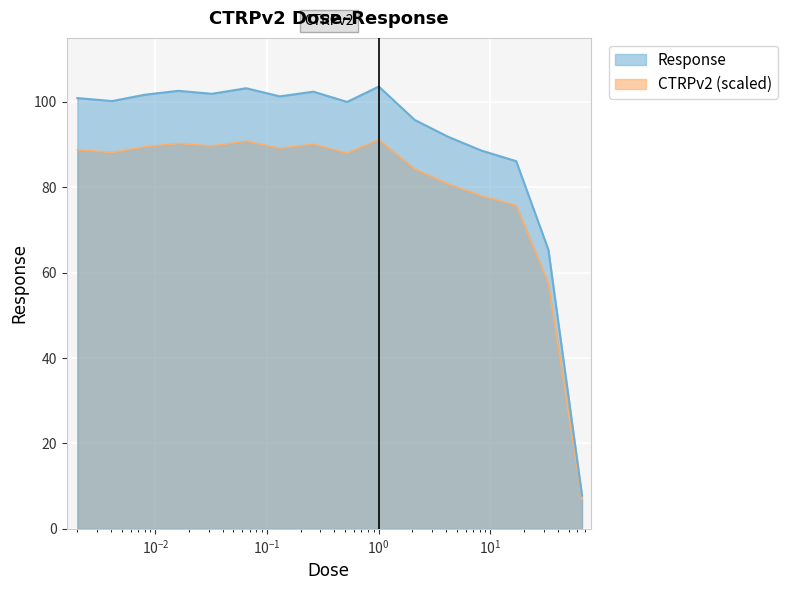

What is the minimum value for Response?

7.8